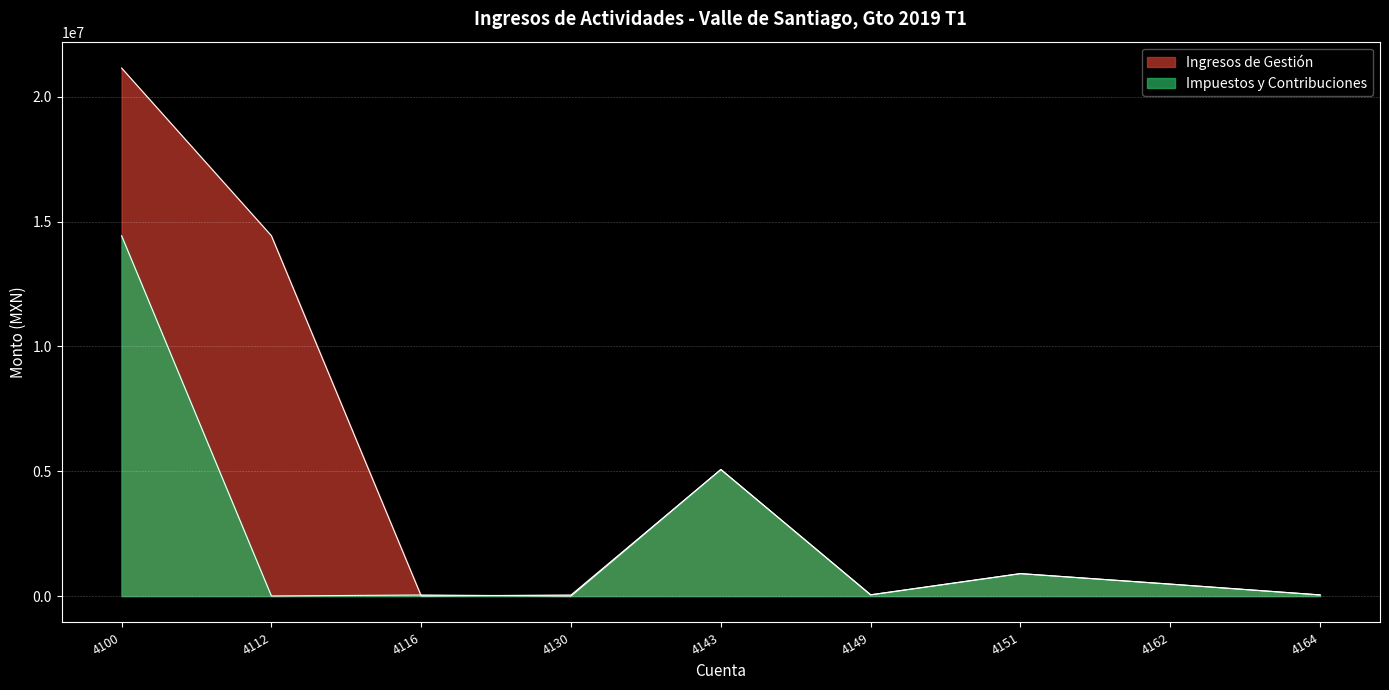

List the series in order of their peak value, highest first.

Ingresos de Gestión, Impuestos y Contribuciones